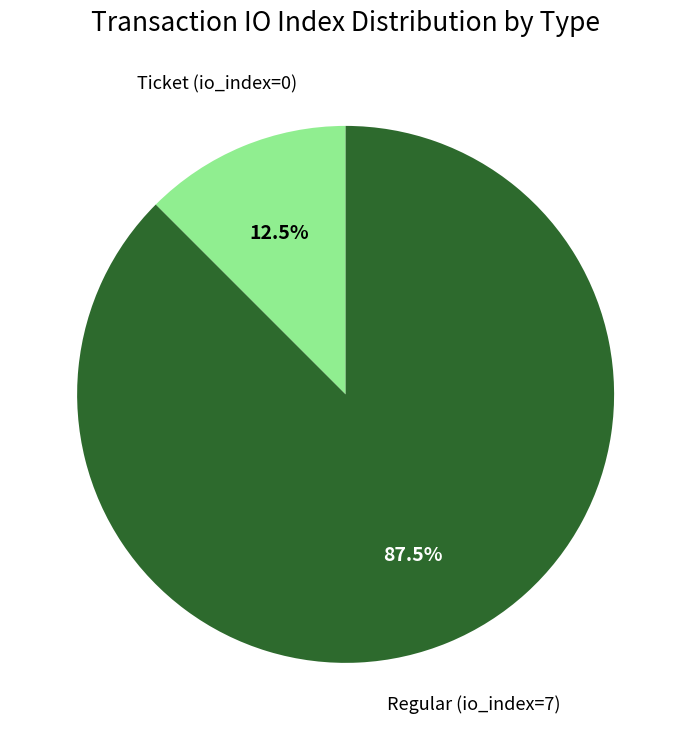

Is there a majority slice in this chart?

Yes